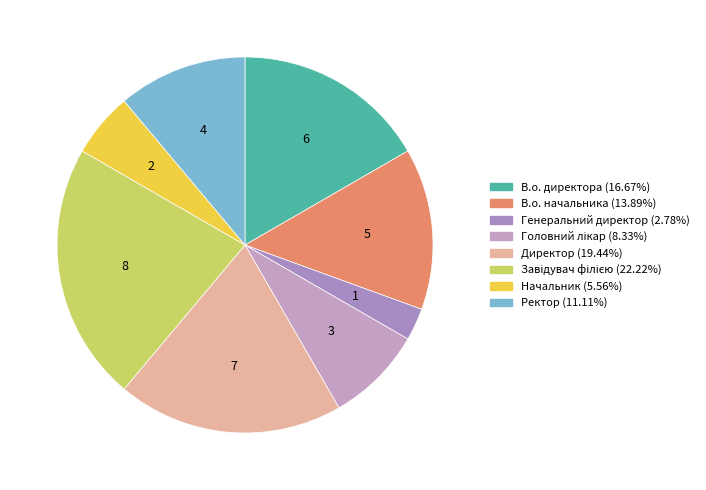

The Генеральний директор slice represents 3% of the pie. True or false?

True